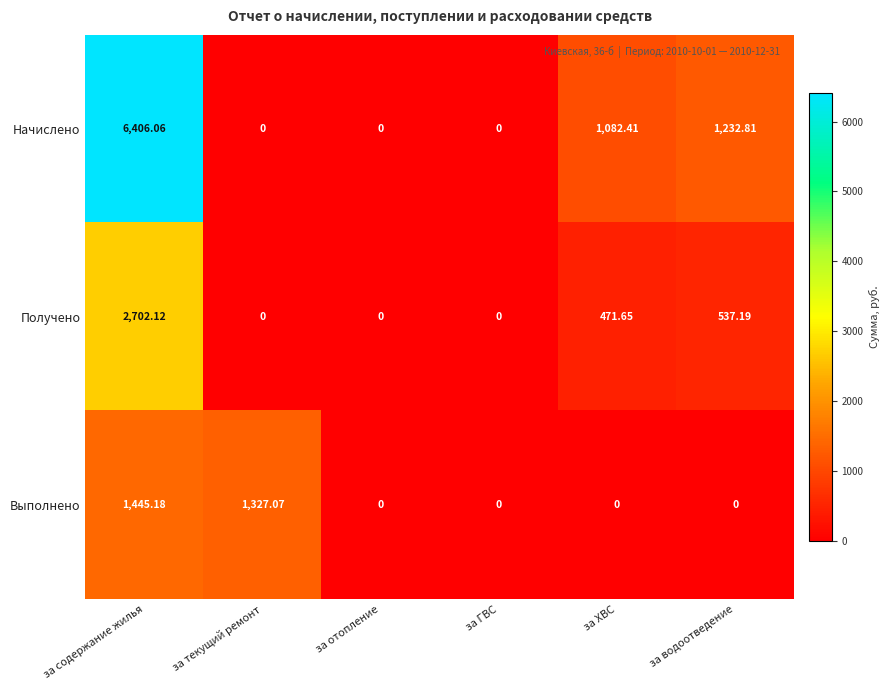

What is the difference between the highest and lowest values at за текущий ремонт?

1327.1